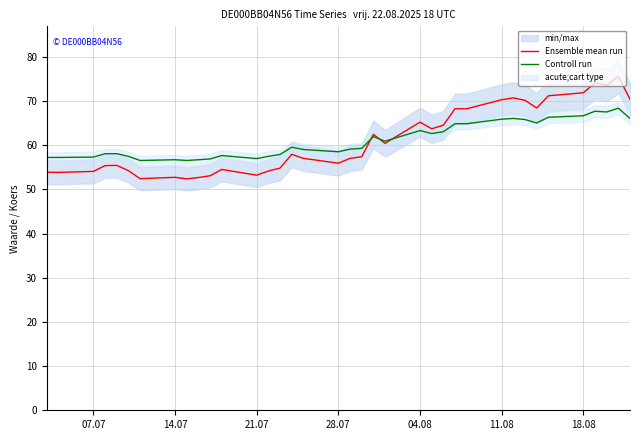

Which series has the largest total across all categories?

Ensemble mean run